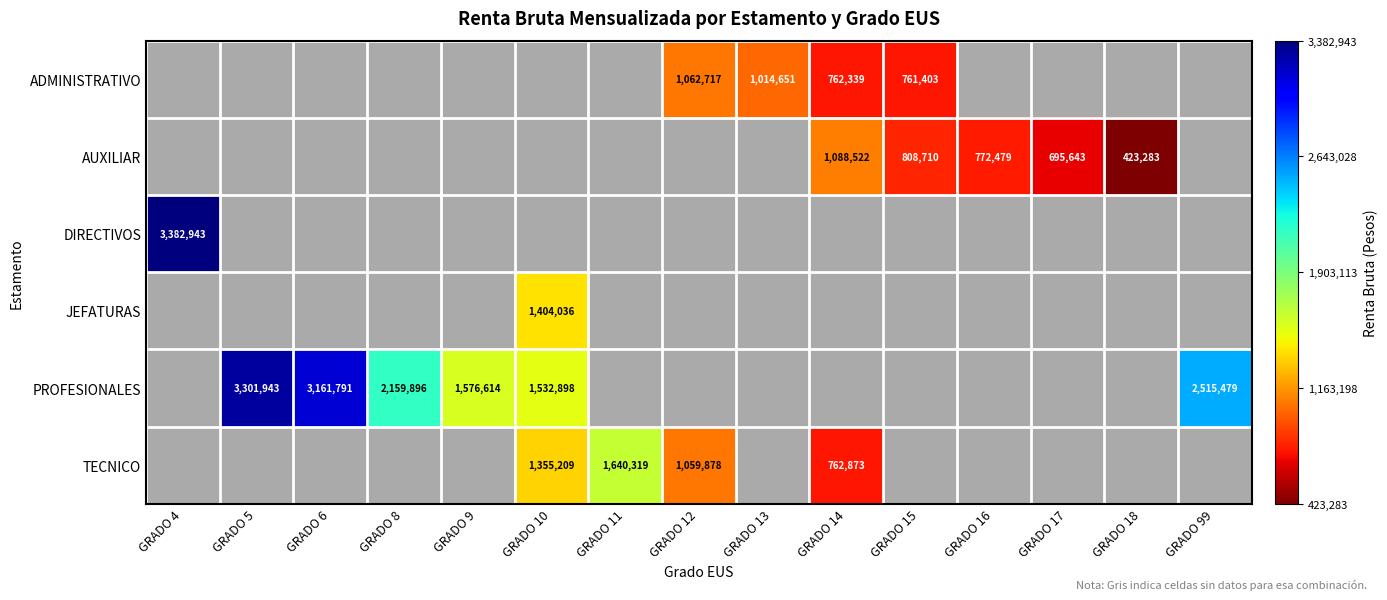

The PROFESIONALES series shows 1663577 at GRADO 6. True or false?

False